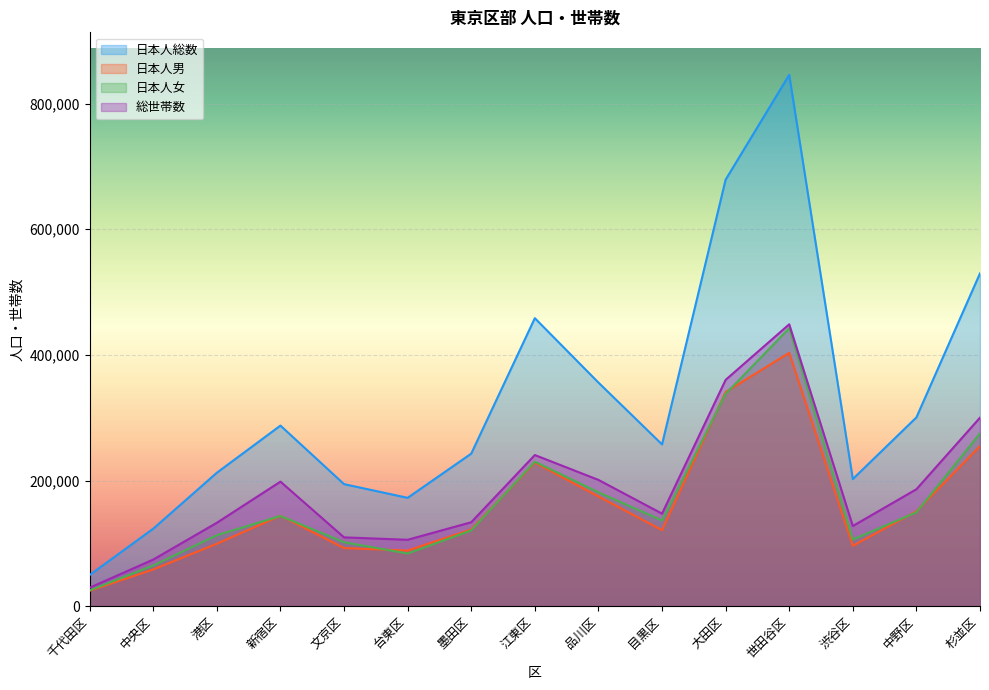

How many distinct data groups are displayed?

4